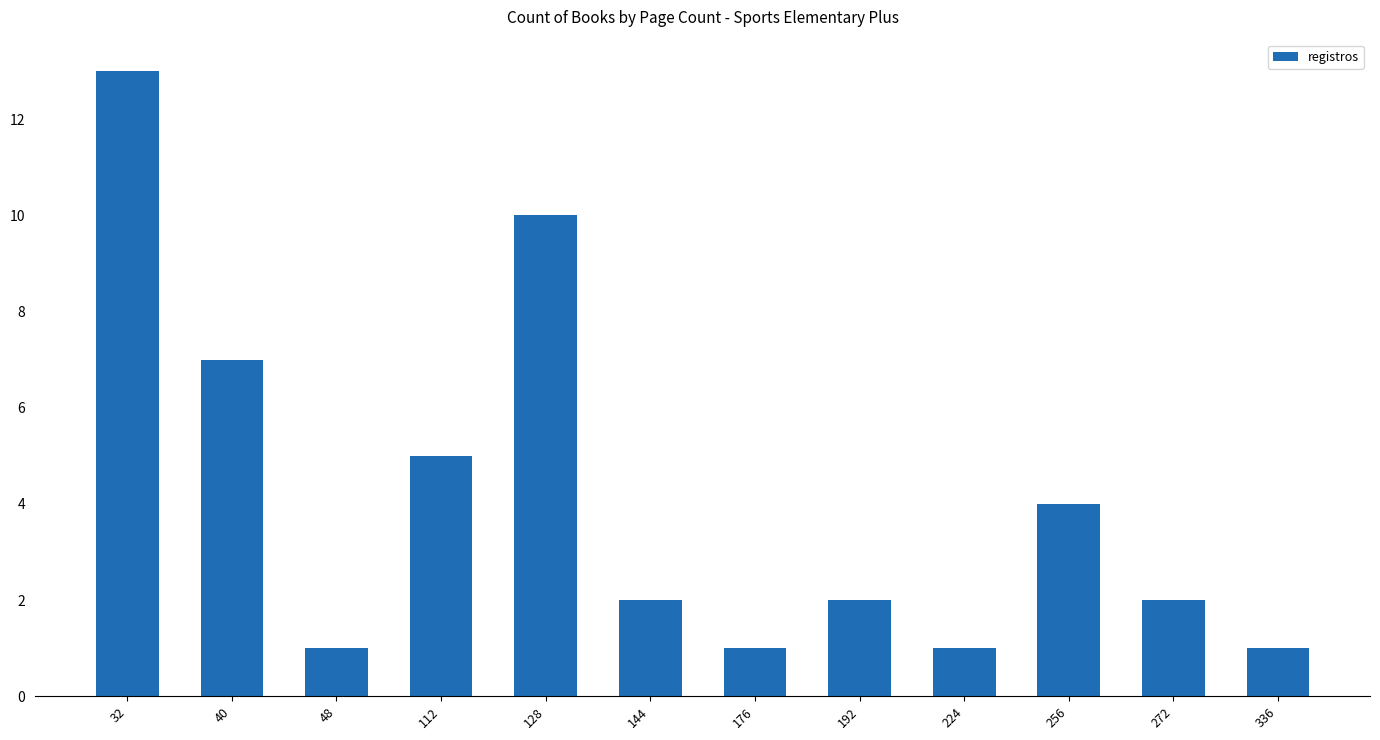

What is the maximum value shown in the chart?

13